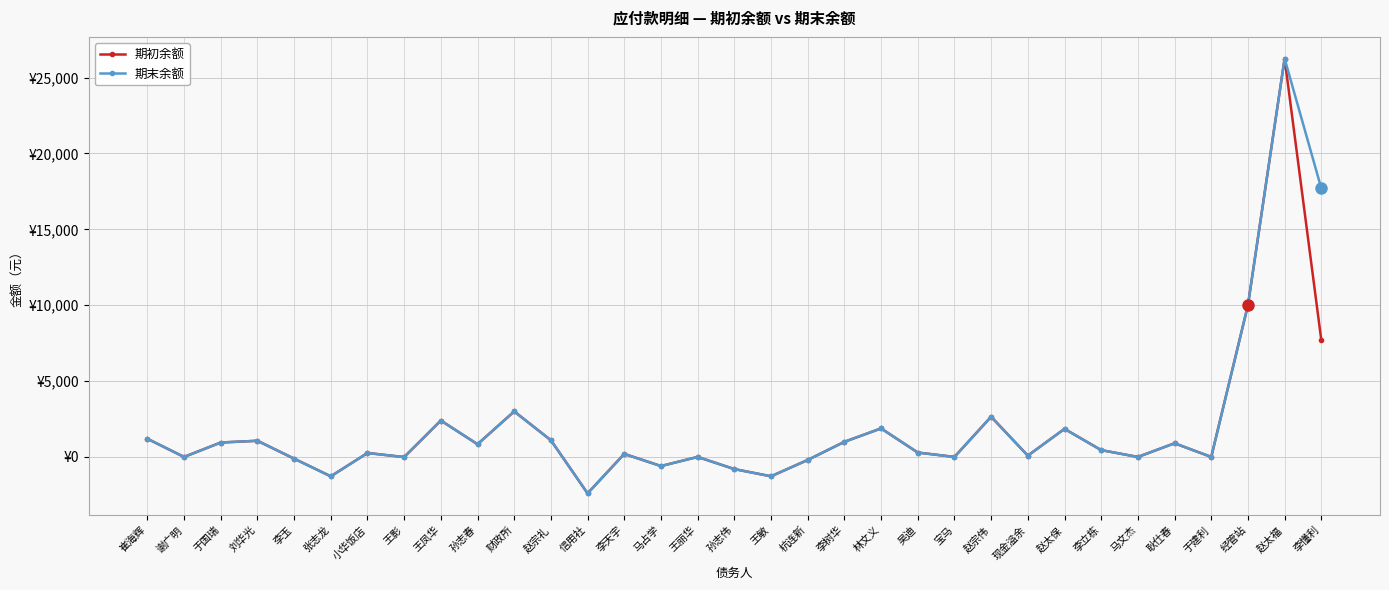

What is the difference between the maximum and minimum values in the 期初余额 series?

28650.0